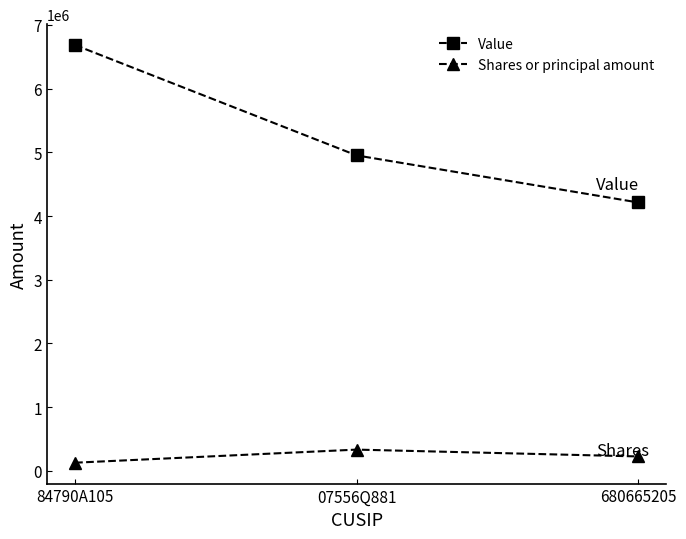

What is the average value of the Value series?

5283333